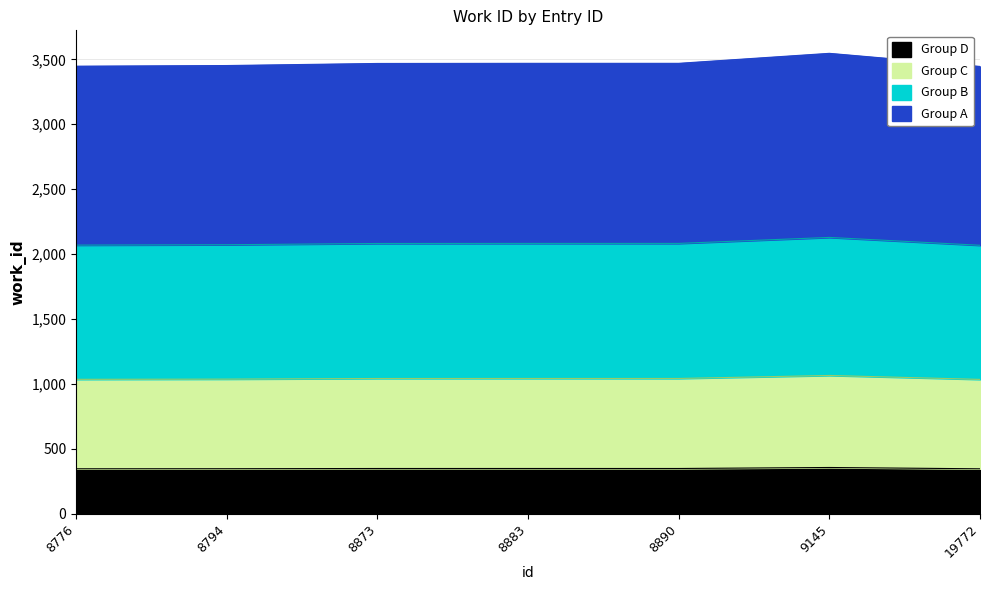

What is the change in value from 8776 to 19772?

-2.0